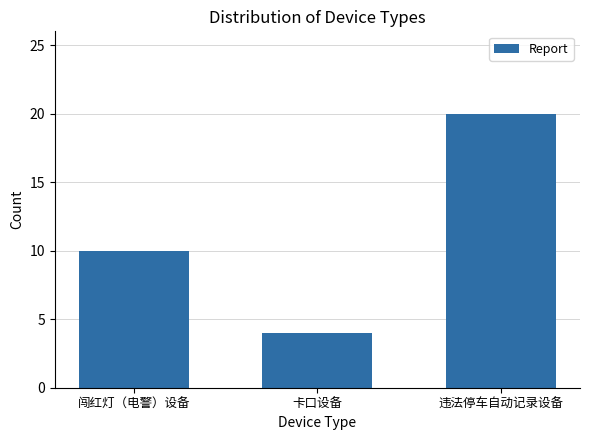

Reading left to right, extract all data points from this chart.

10	4	20